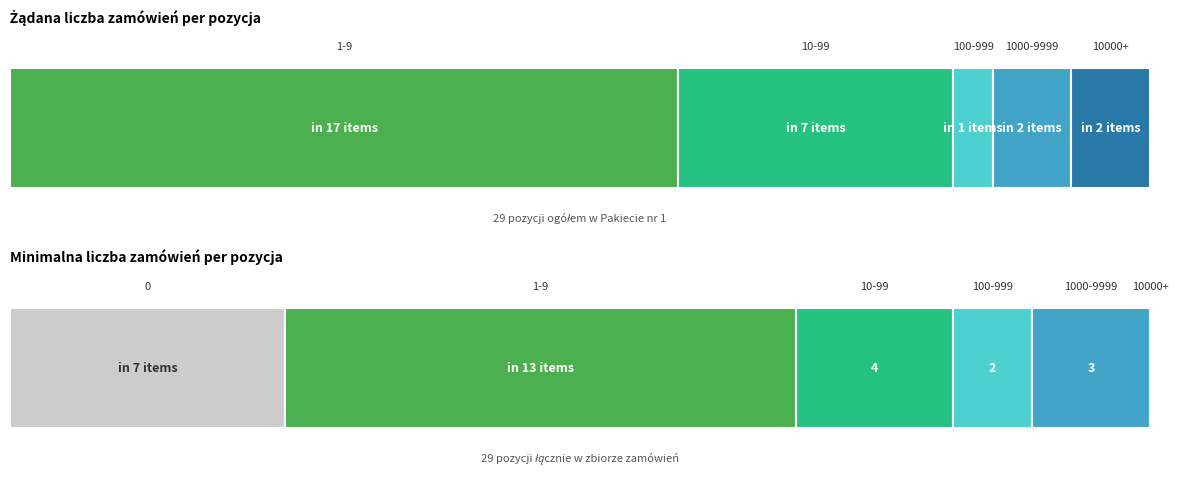

Between 6 and 18, which series saw the biggest shift?

Żądana liczba